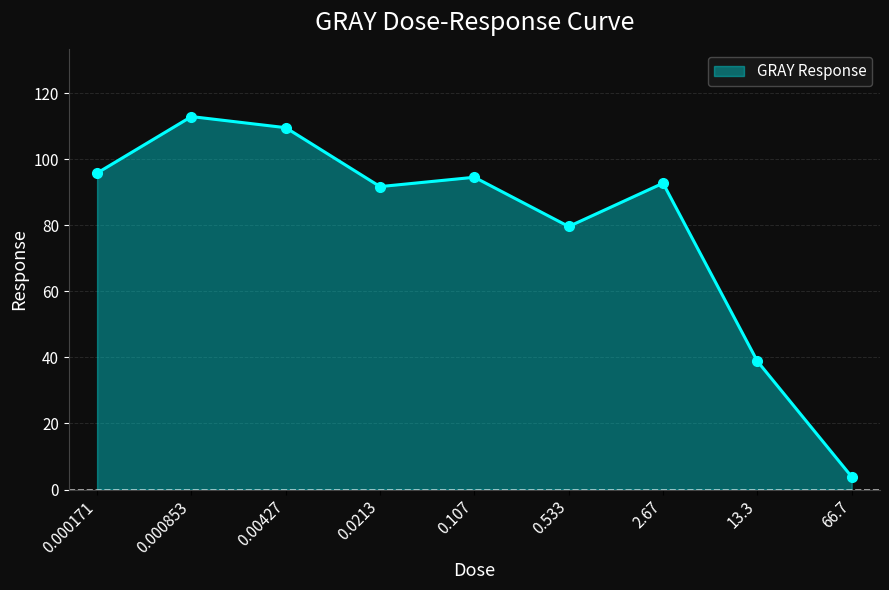

Count the number of data series in this chart.

1